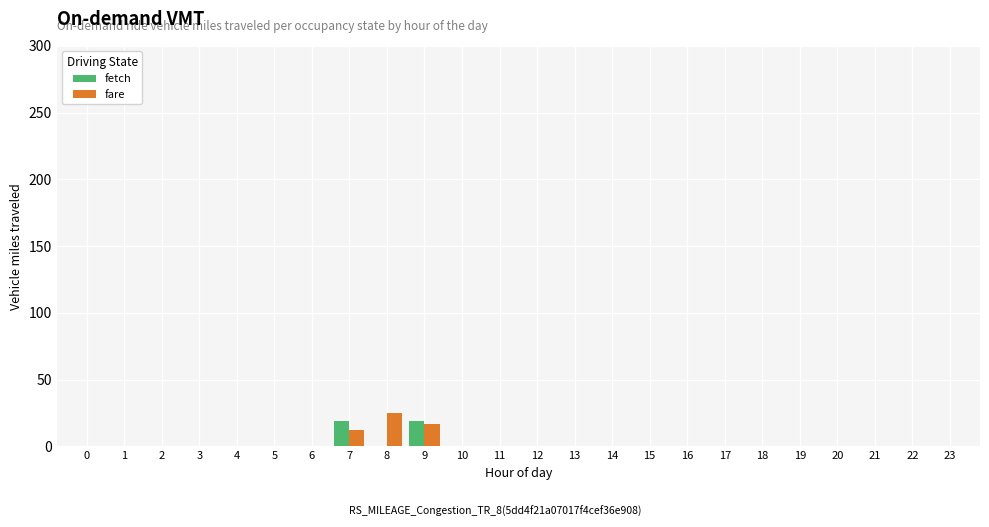

The fetch series shows 0.0 at 2. True or false?

True